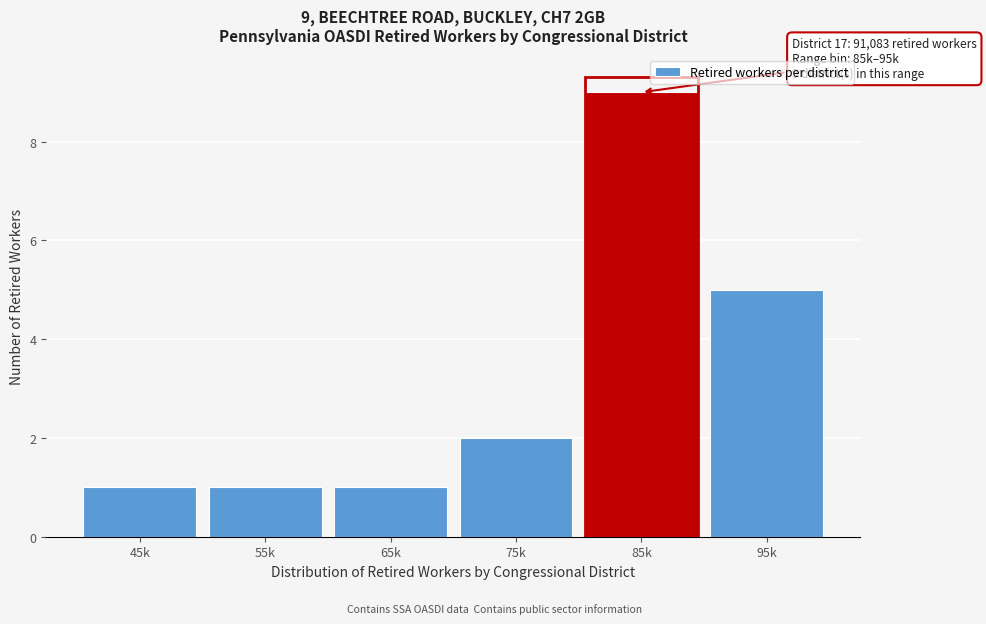

Reading left to right, extract all data points from this chart.

45k=1	55k=1	65k=1	75k=2	85k=9	95k=5